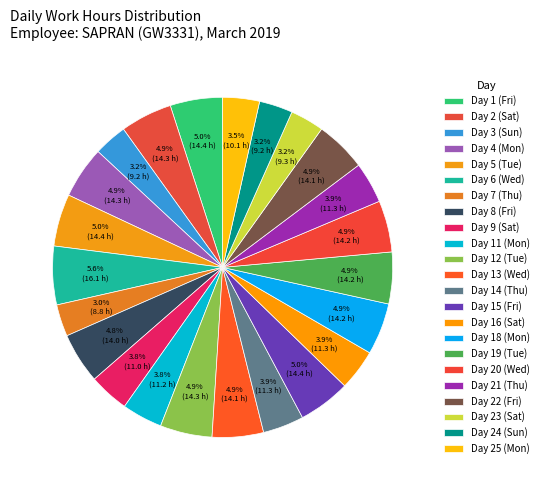

Count the number of slices in the pie.

23